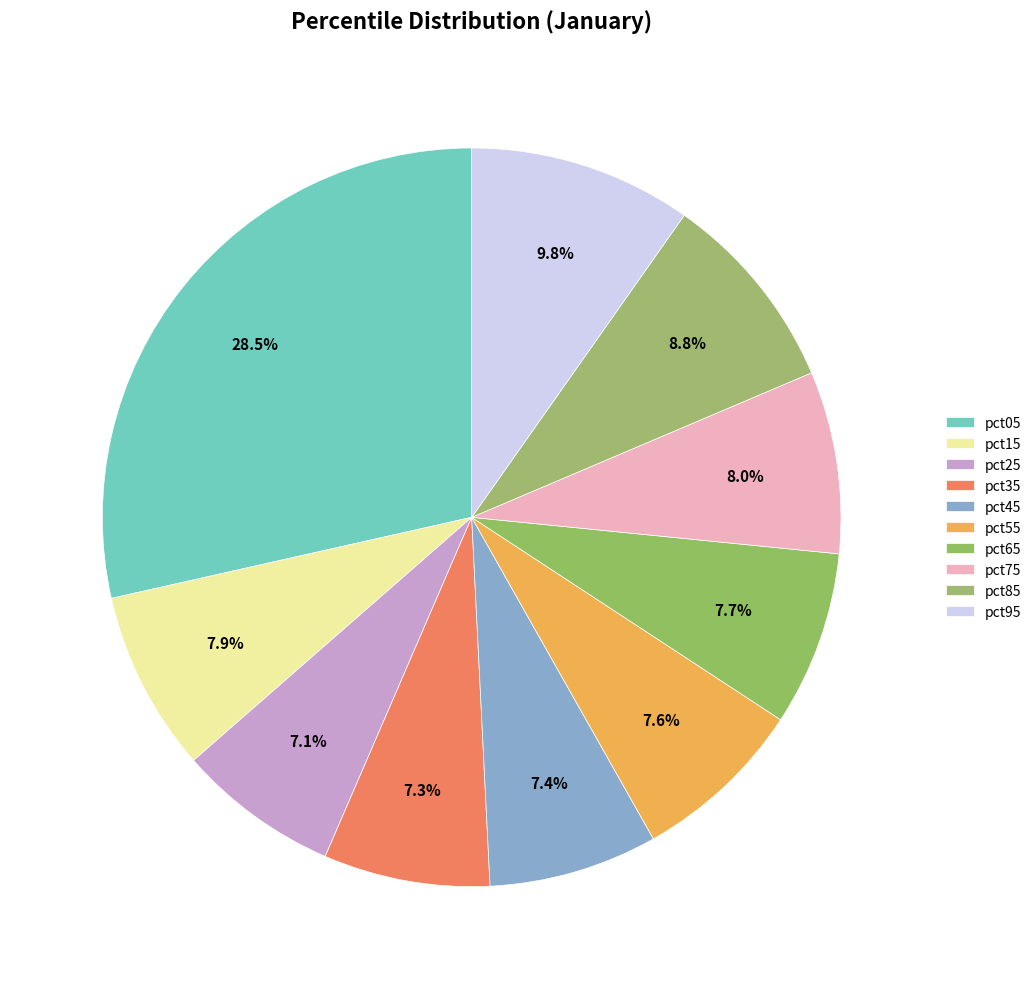

Rank the categories by value from highest to lowest.

pct05, pct95, pct85, pct75, pct15, pct65, pct55, pct45, pct35, pct25